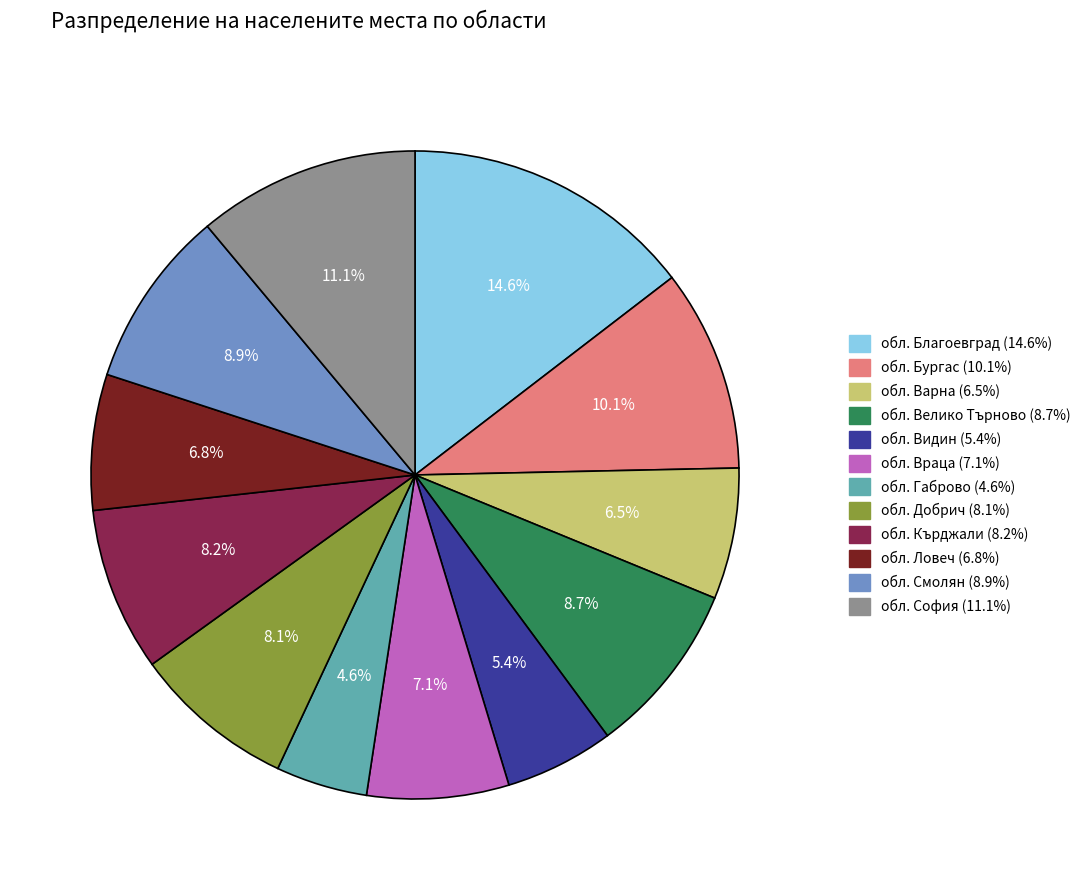

Count the number of slices in the pie.

12